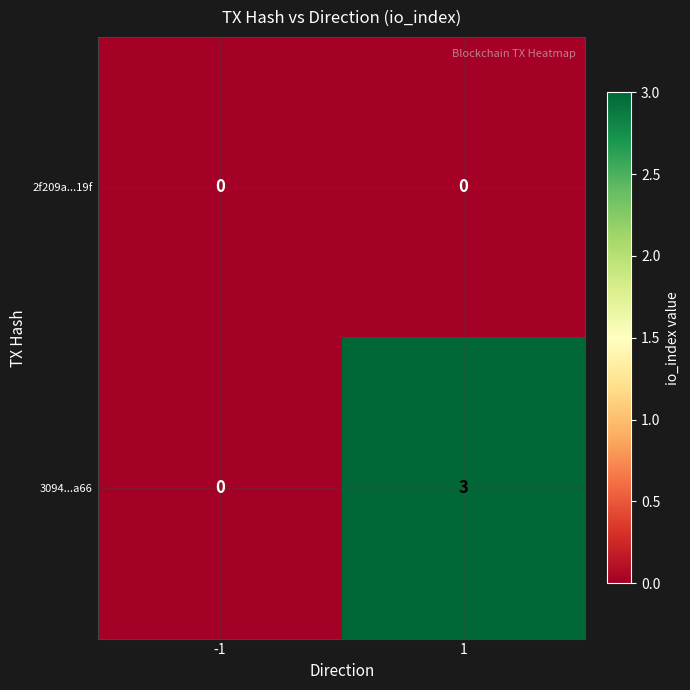

The 3094...a66 series shows -2 at -1. True or false?

False